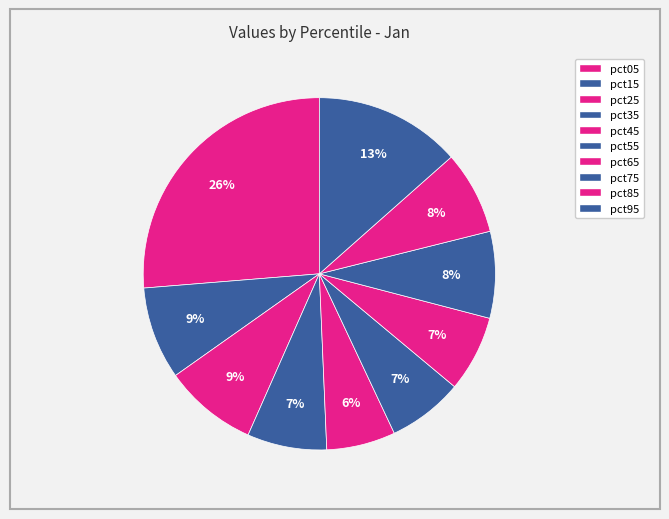

Which slice is the largest?

pct05